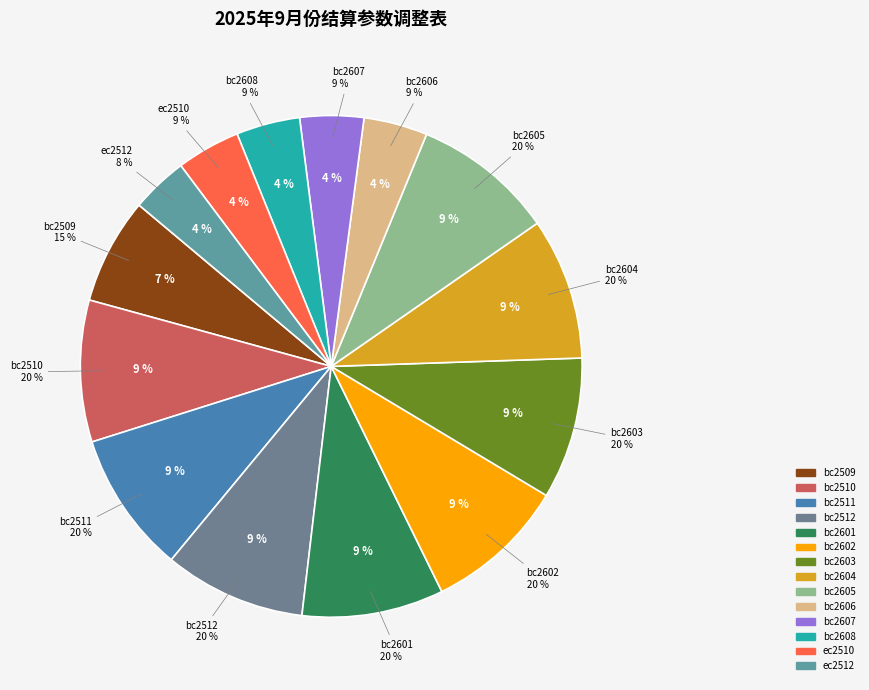

To the nearest percent, what is the difference between the largest and smallest slice percentages?

5%